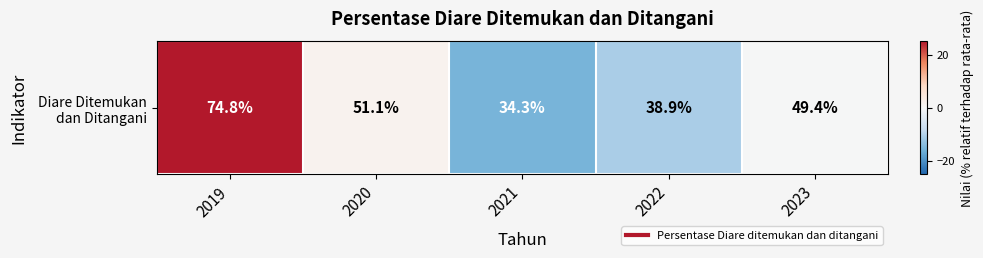

How many values are above zero?

2